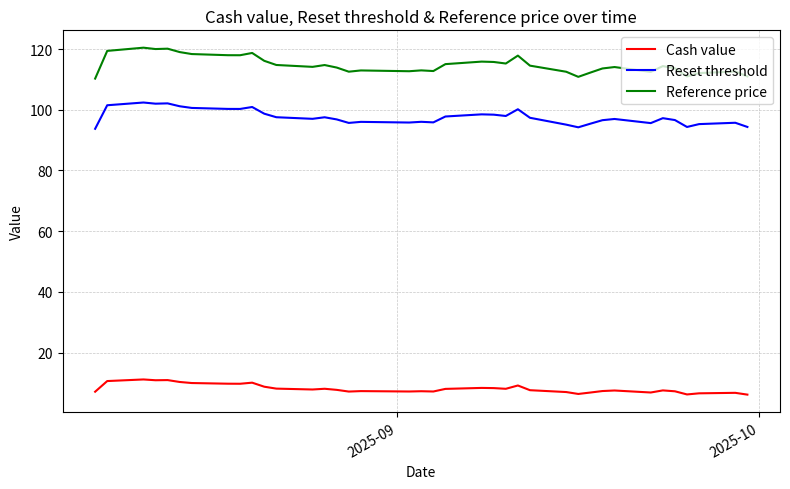

Which series has the largest total across all categories?

Reference price